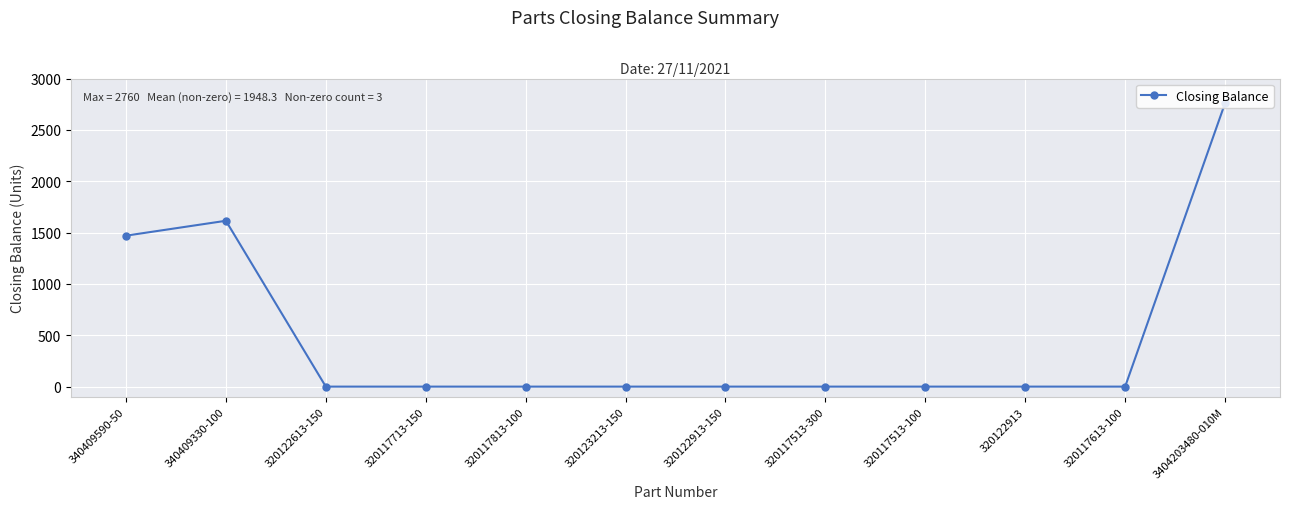

True or false: the data shows 2760 at 3404203480-010M.

True